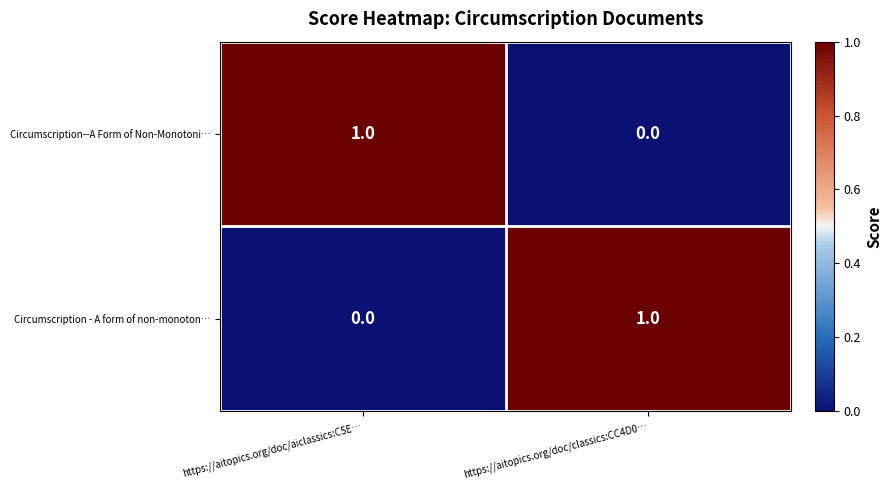

At https://aitopics.org/doc/aiclassics:C5E…, list the series in order from smallest to largest.

Circumscription - A form of non-monoton…, Circumscription--A Form of Non-Monotoni…